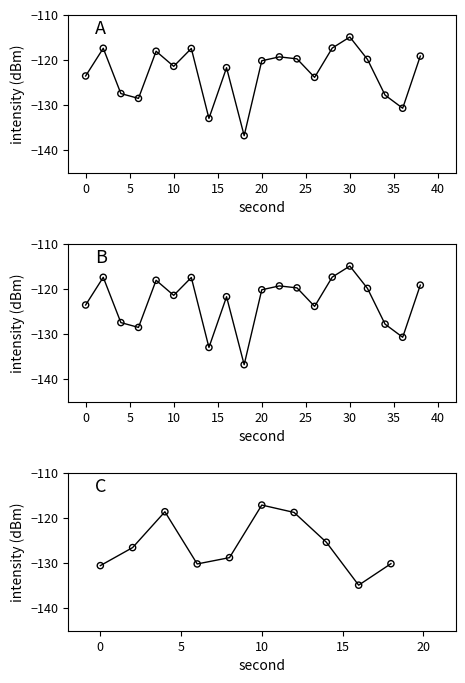

What is the change in value from 10 to 36?

-9.3